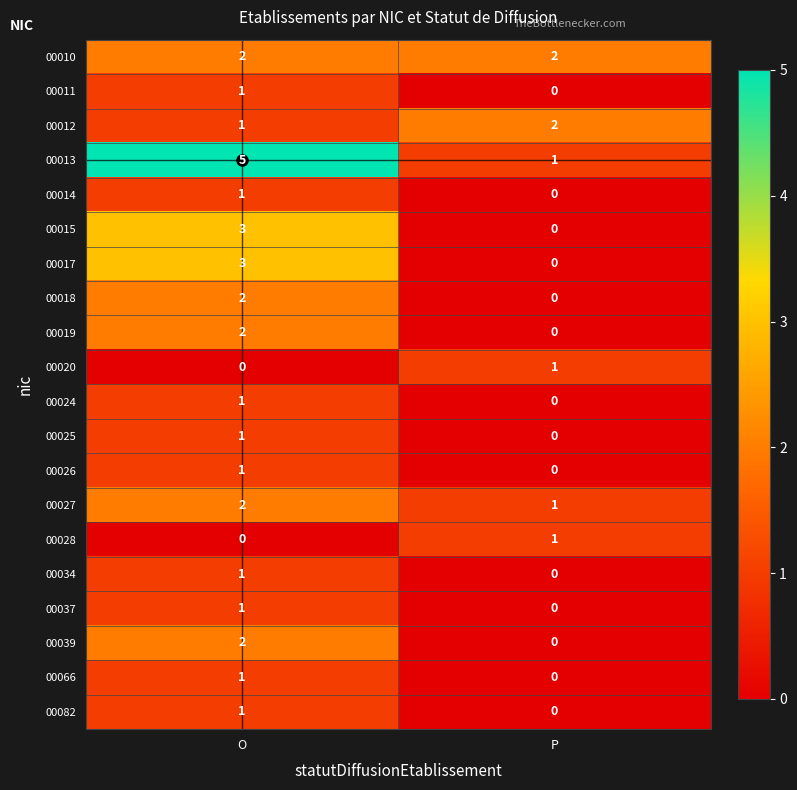

Is the value of 00018 at O greater than the value of 00019 at P?

Yes